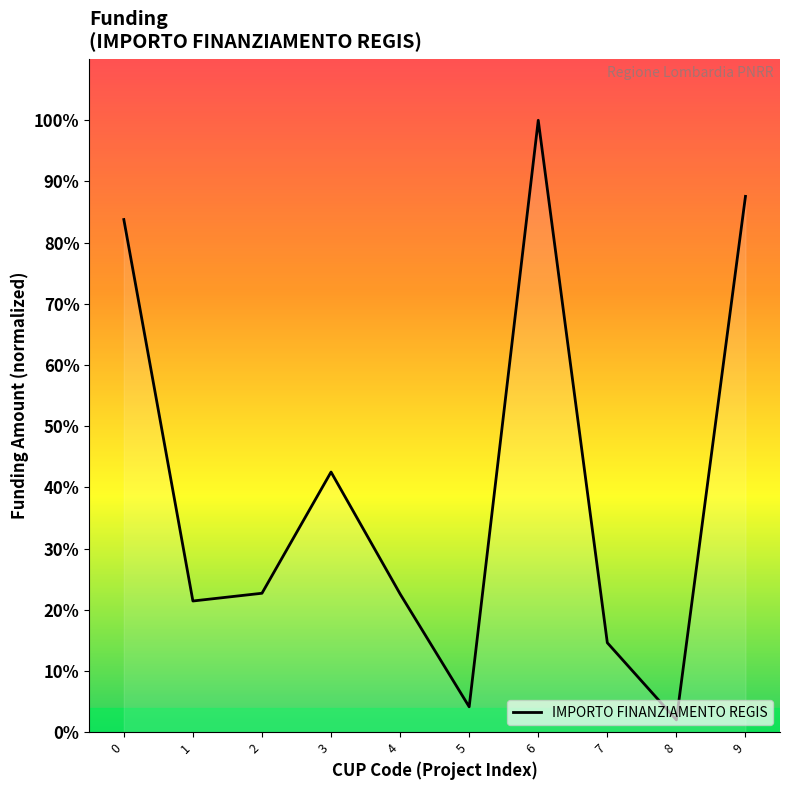

Does the chart have visible grid lines?

No